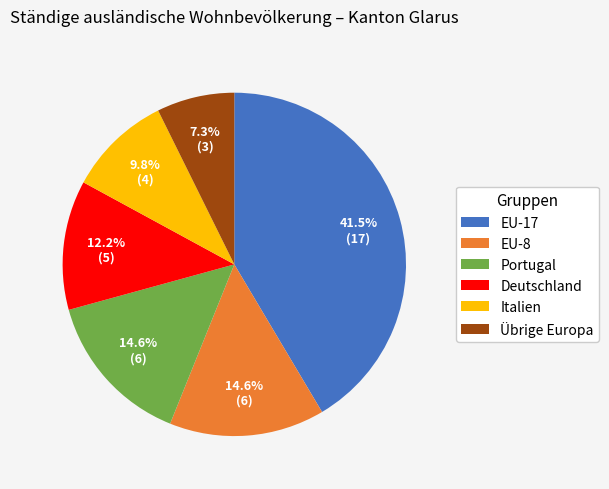

What percentage is NOT represented by Übrige Europa?

92.7%